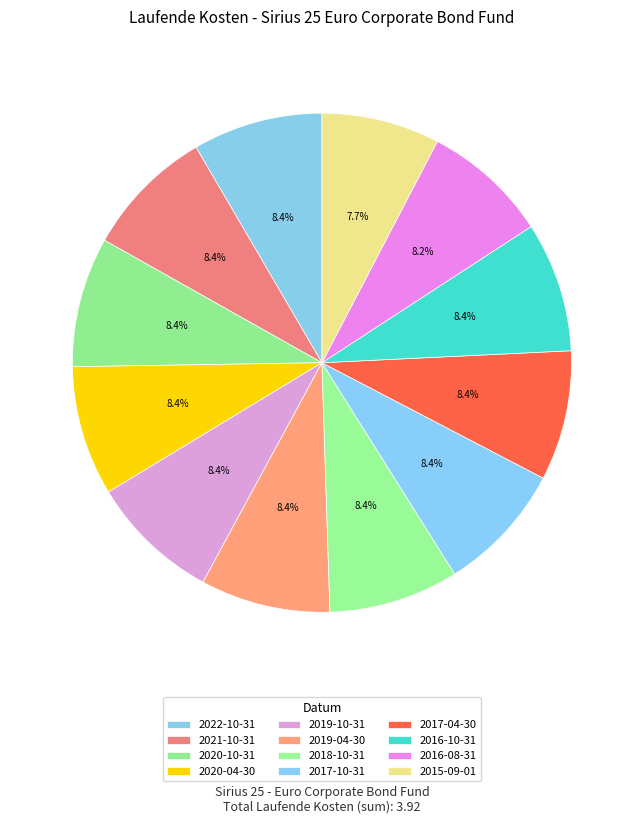

How many segments does this pie chart have?

12